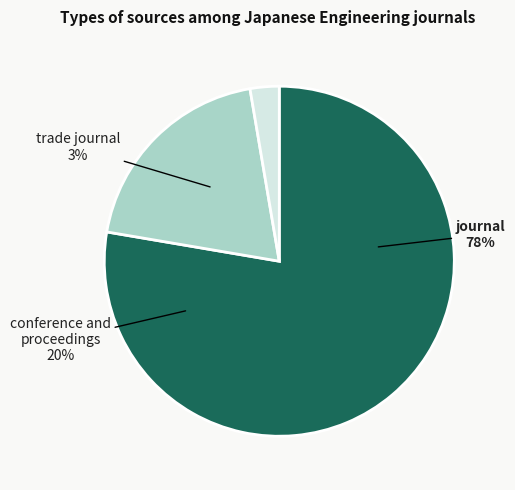

Between conference and proceedings and journal, which is larger?

journal